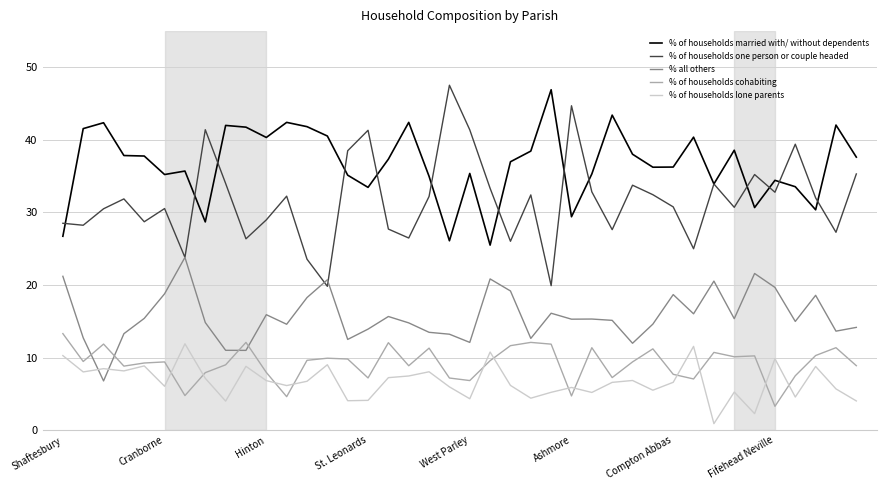

What is the greatest value displayed?

47.5